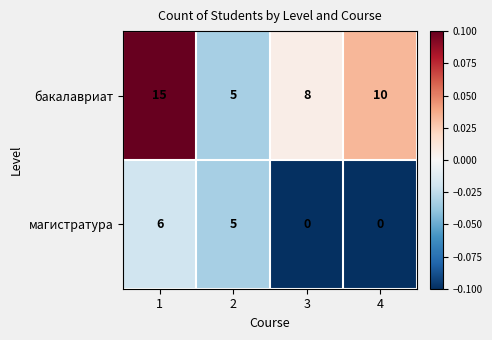

At which category is the sum across all series the highest?

1